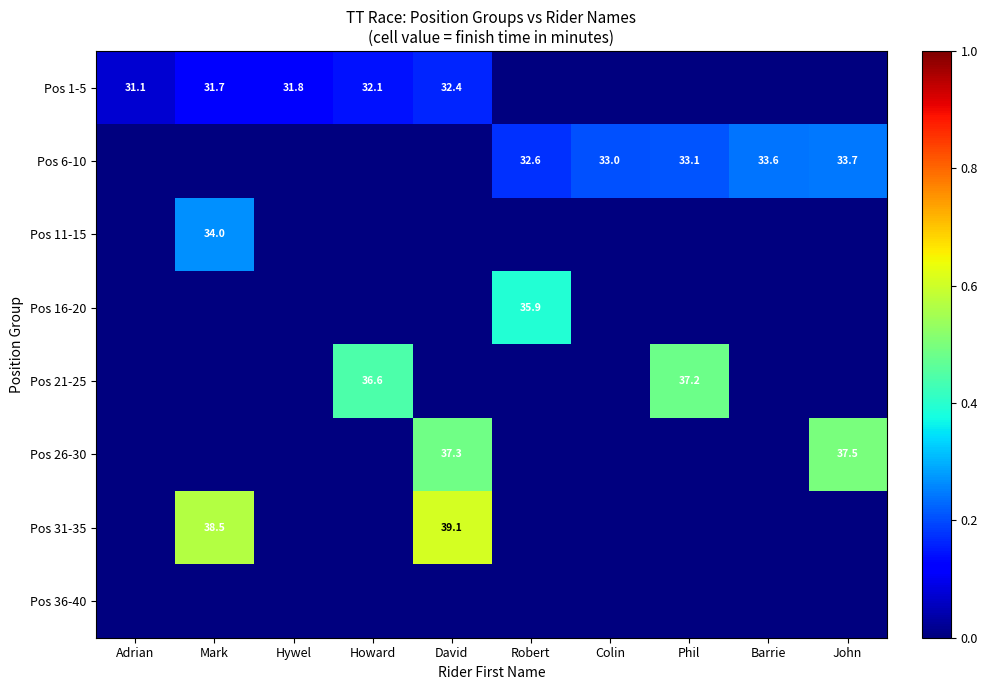

The Pos 1-5 series shows 31.1 at Adrian. True or false?

True